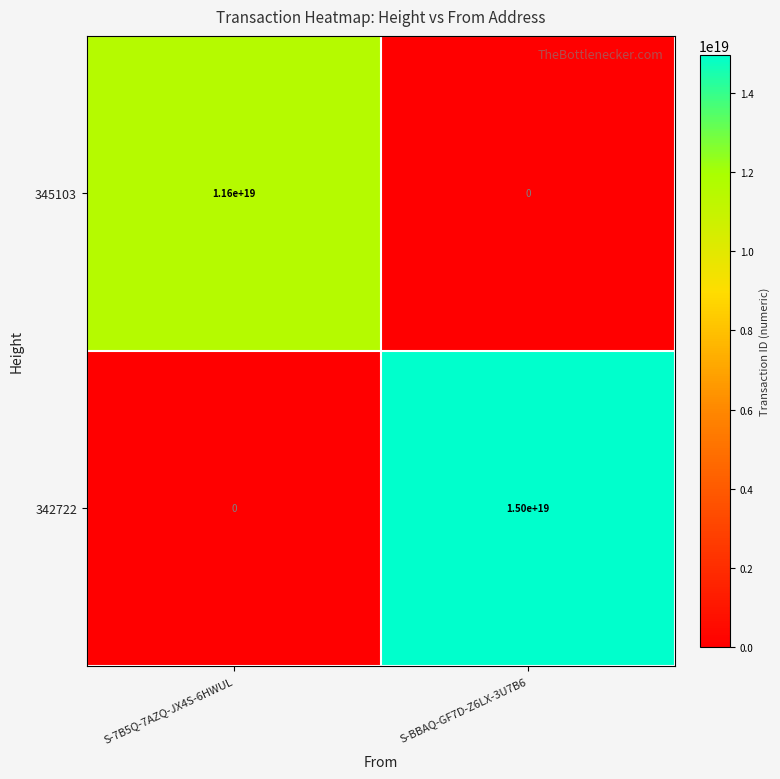

The value of 345103 at S-7B5Q-7AZQ-JX4S-6HWUL is 6269647071271528448. True or false?

False